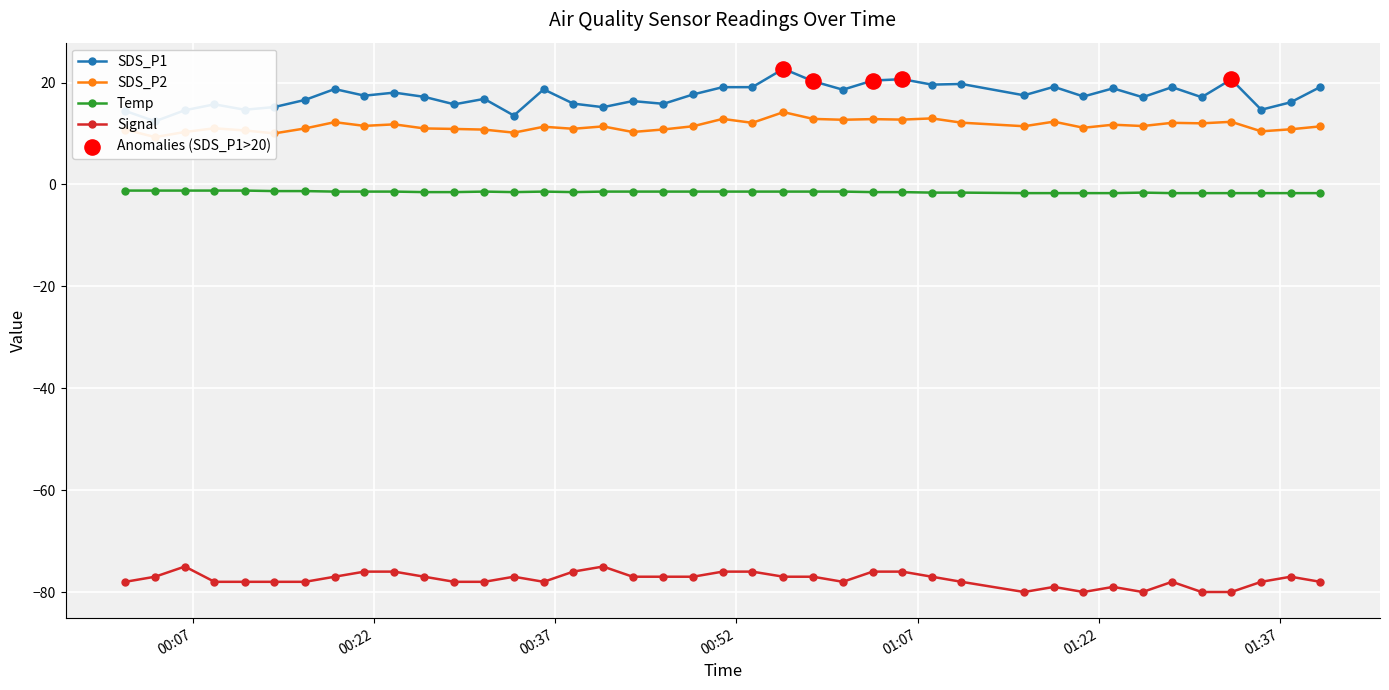

Which series has the largest total across all categories?

SDS_P1